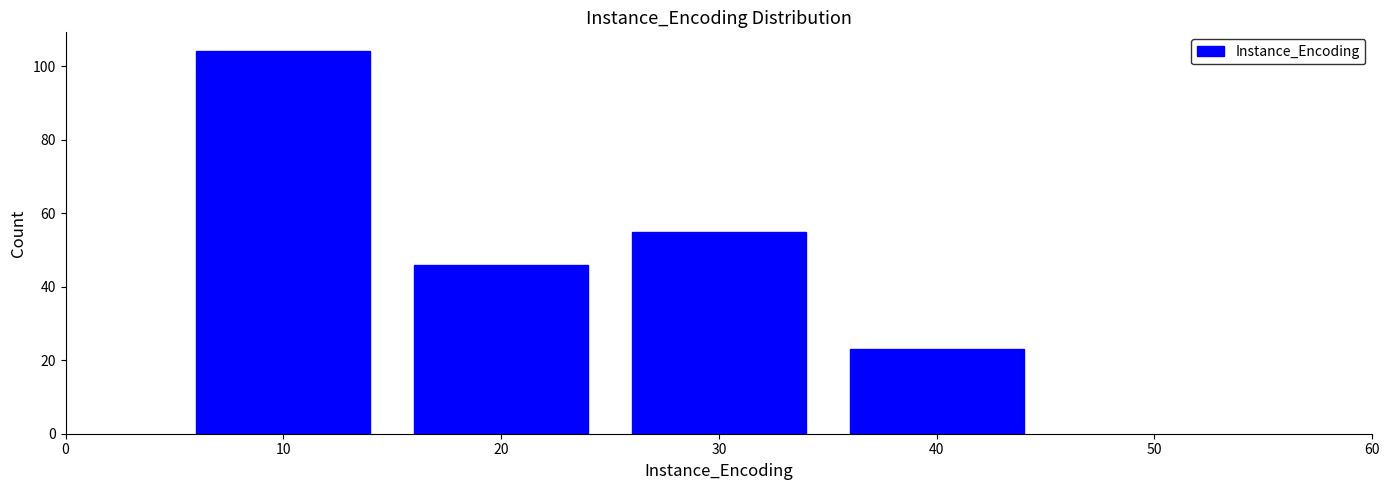

Reading left to right, extract all data points from this chart.

10=104	20=46	30=55	40=23